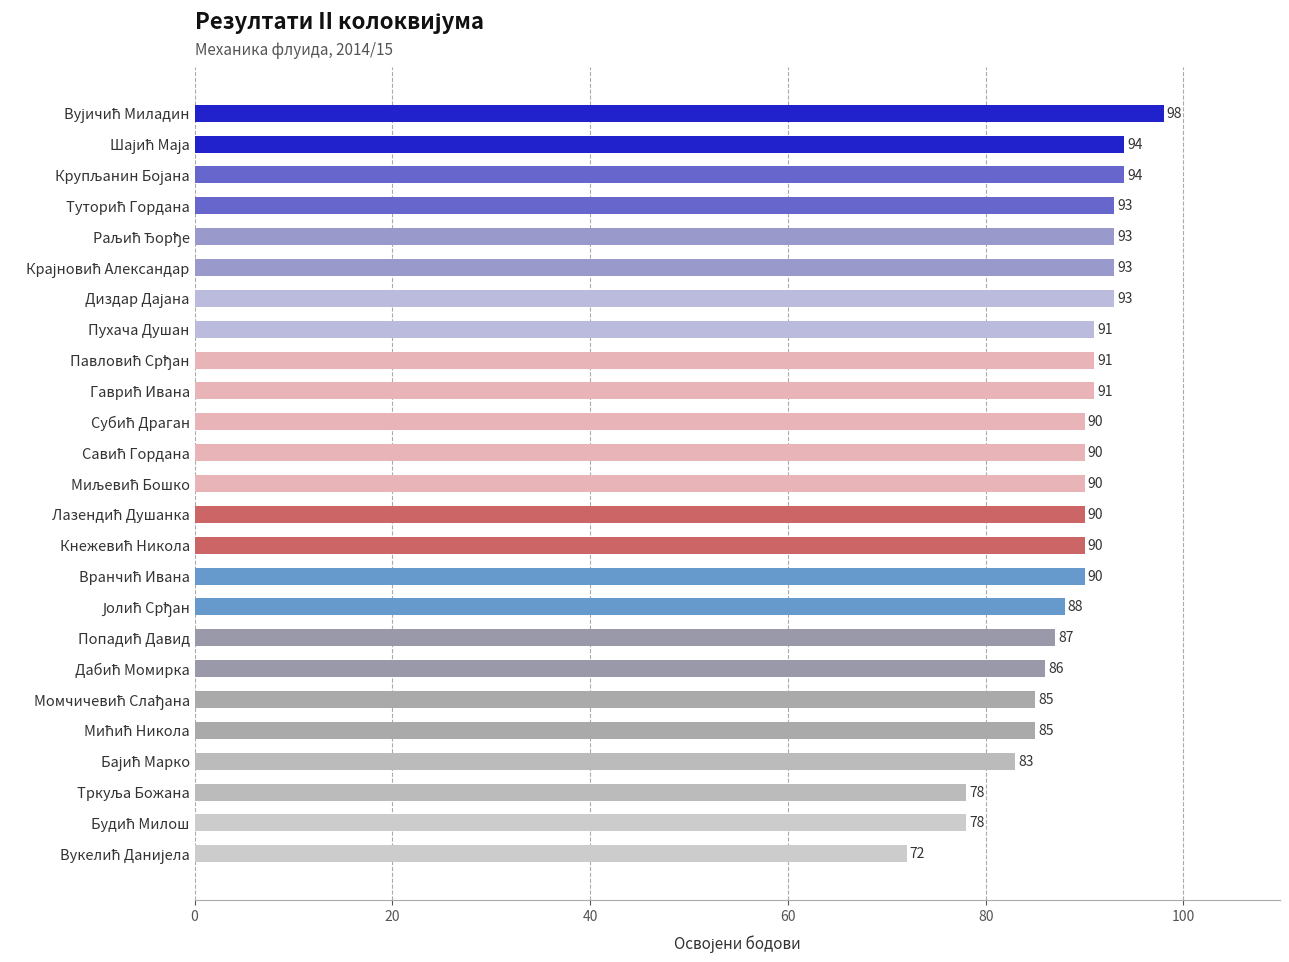

What is the value of the 25th bar from the top?

72